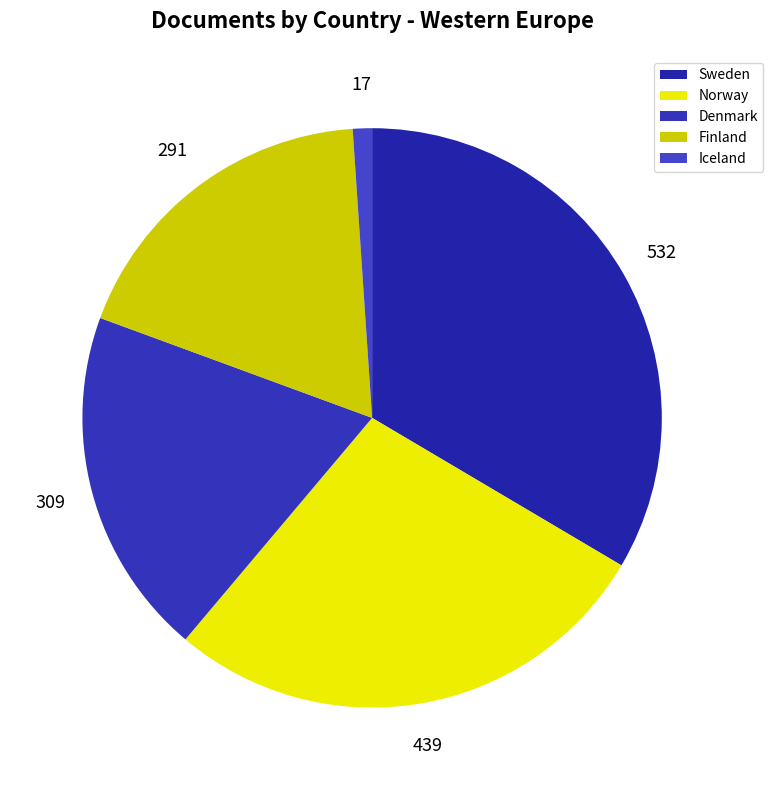

How many slices are in this pie chart?

5